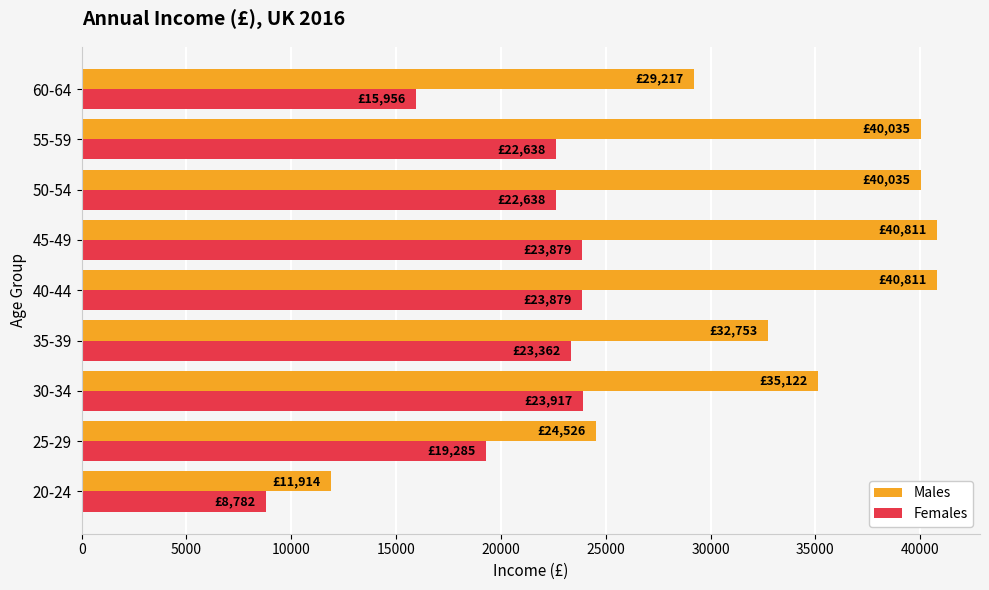

What is the total value across all series at 60-64?

45173